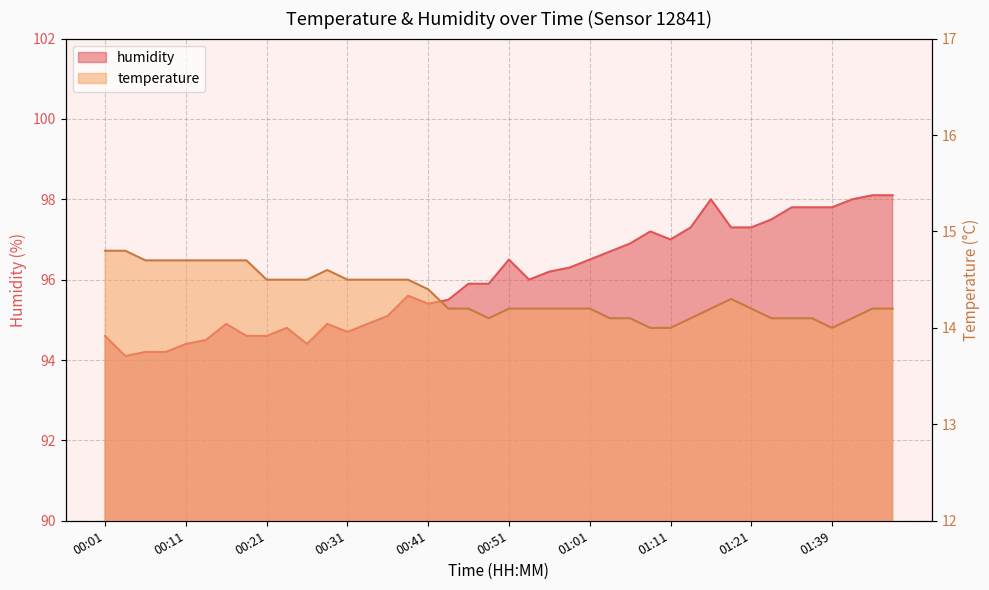

What is the difference between the maximum and second lowest values in the humidity series?

3.9